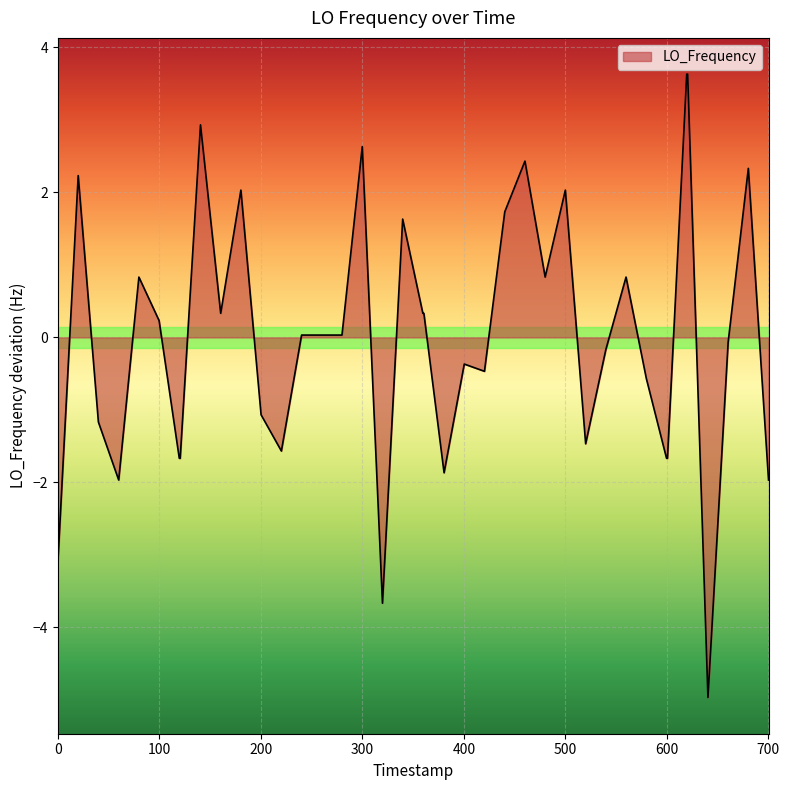

What is the maximum value shown in the chart?

3.6